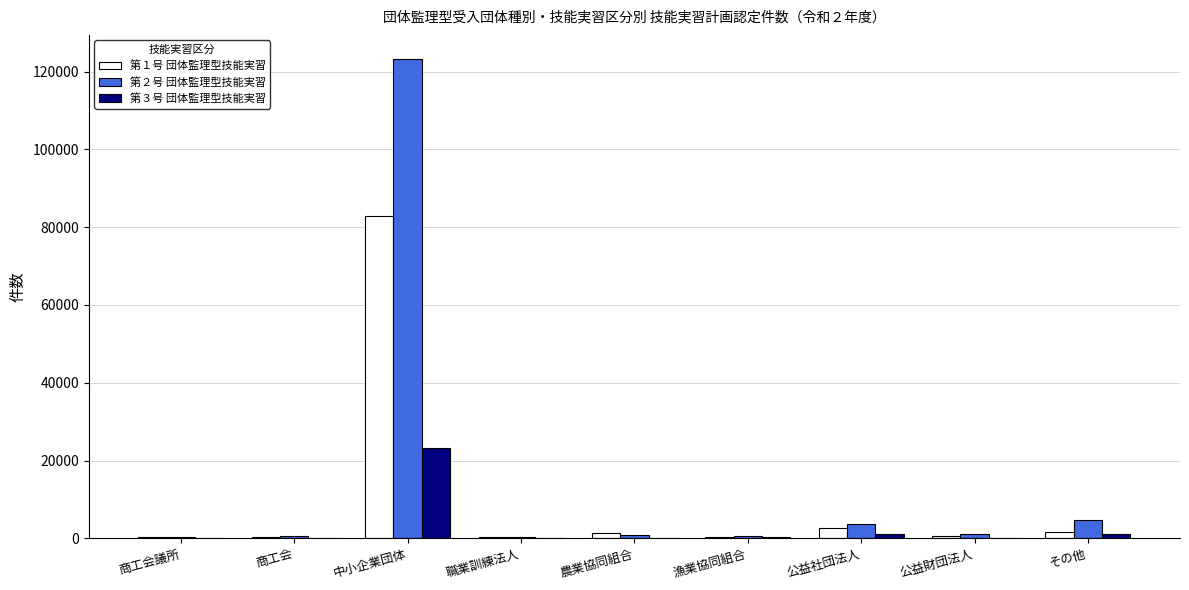

Which series has the largest range (max minus min)?

第２号 団体監理型技能実習